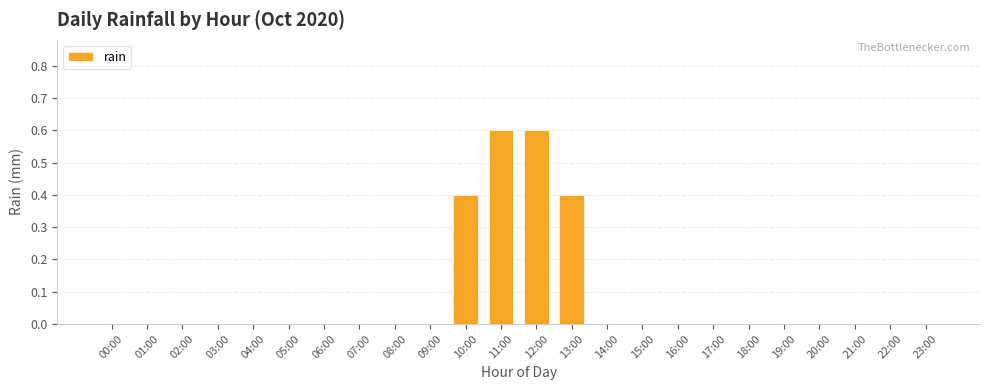

What is the sum of all values?

2.0